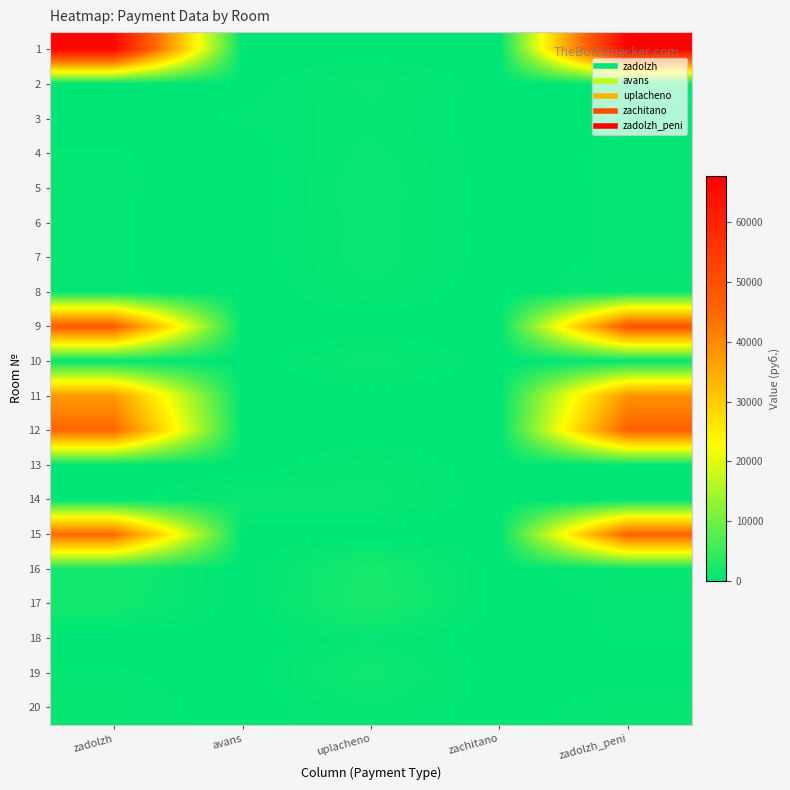

Which has a higher value, avans or zadolzh?

zadolzh